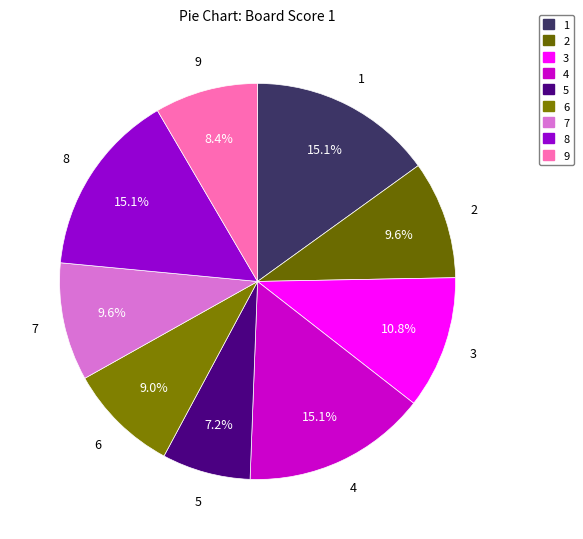

What is the total percentage of 2 and 1?

24.7%